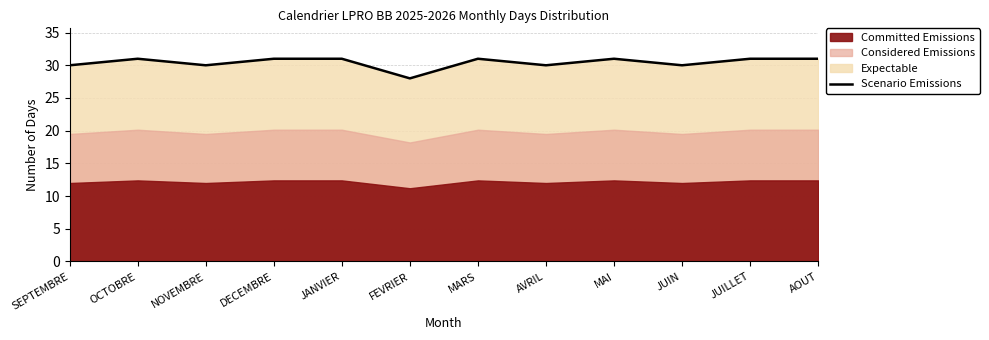

Reading right to left, what are all the values shown in this chart?

31	31	30	31	30	31	28	31	31	30	31	30